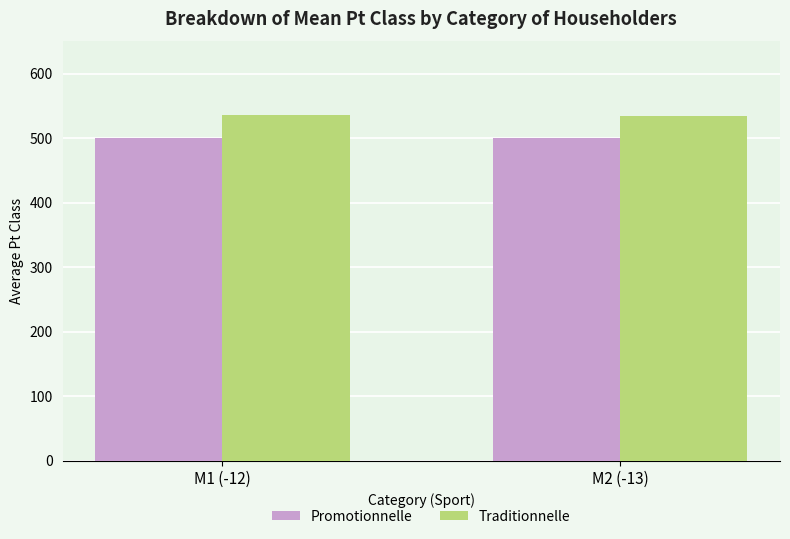

Is it true that Traditionnelle equals 339.7 at M2 (-13)?

False